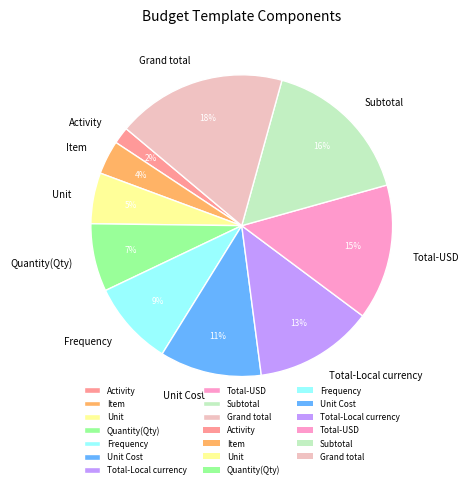

What is the smallest slice in the pie chart?

Activity